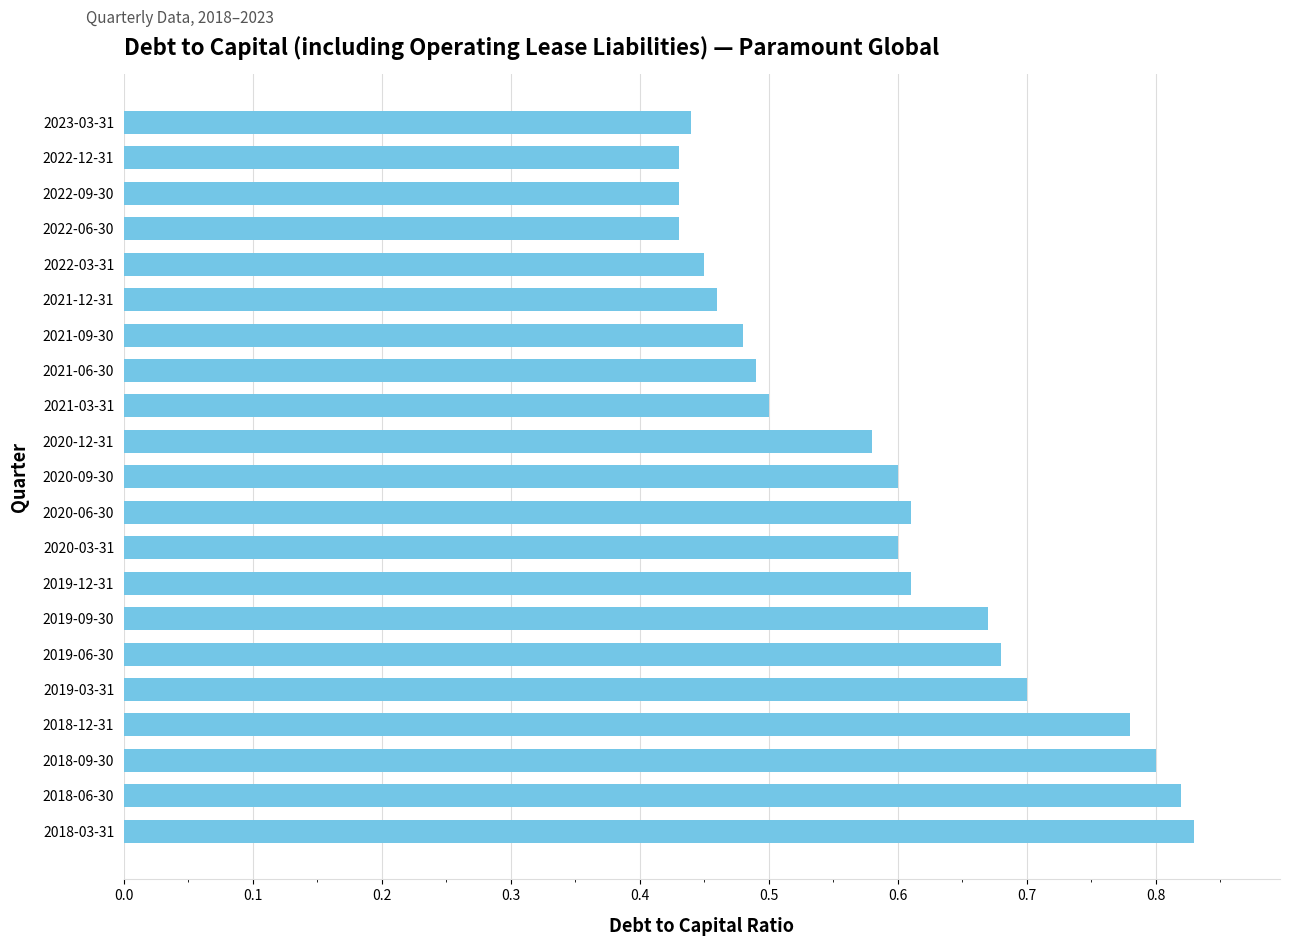

The value at 2020-09-30 is 0.6. True or false?

True